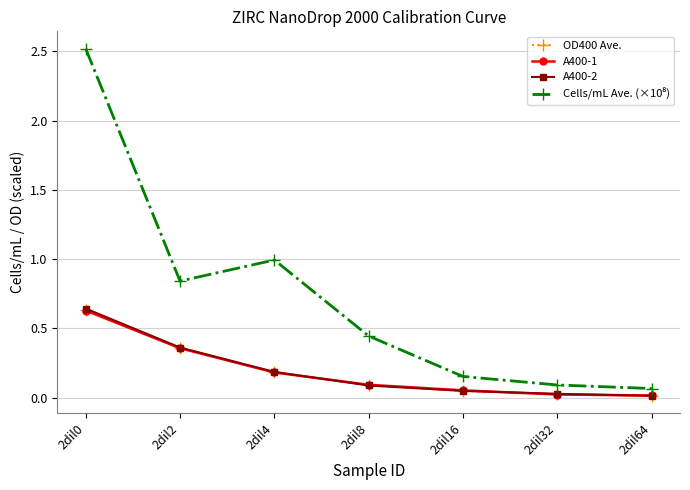

True or false: A400-1 has more than 1 interior local peaks.

False